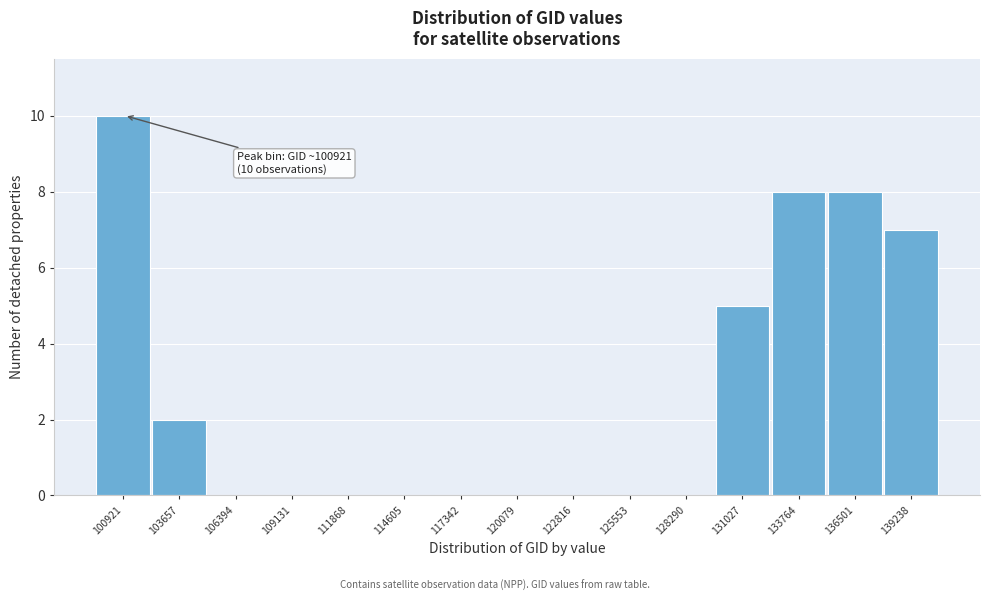

Reading left to right, what are all the values shown in this chart?

100921=10	103657=2	106394=0	109131=0	111868=0	114605=0	117342=0	120079=0	122816=0	125553=0	128290=0	131027=5	133764=8	136501=8	139238=7